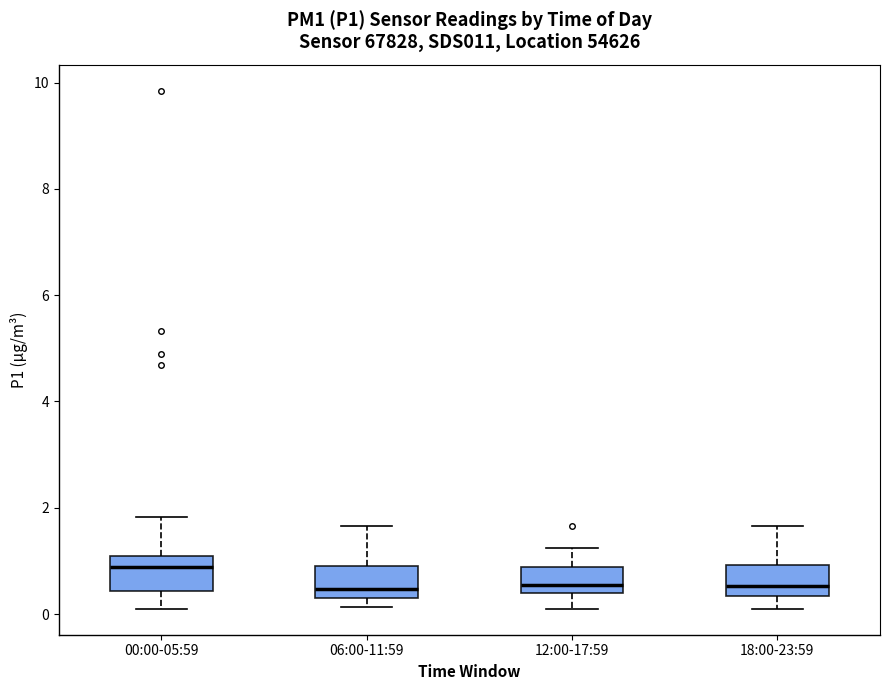

Reading left to right, read every box against the y-axis: the position of its median line, the range the box covers, and the ends of its whiskers. The values are not printed on the chart, so give them approximately, as read against the axis.

00:00-05:59: median 0.8, box 0.4 to 1.2, whiskers 0.2 to 1.8
06:00-11:59: median 0.4 (just above the box's lower edge), box 0.4 to 1.0, whiskers 0.2 to 1.6
12:00-17:59: median 0.6, box 0.4 to 0.8, whiskers 0.2 to 1.2
18:00-23:59: median 0.6, box 0.4 to 1.0, whiskers 0.2 to 1.6